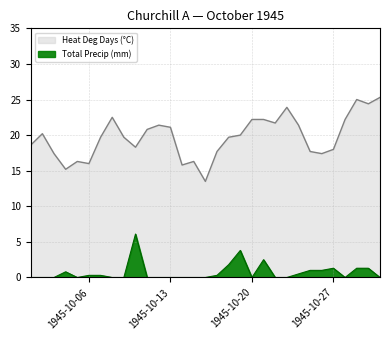

What is the difference between the maximum and minimum values in the Total Precip (mm) series?

6.1